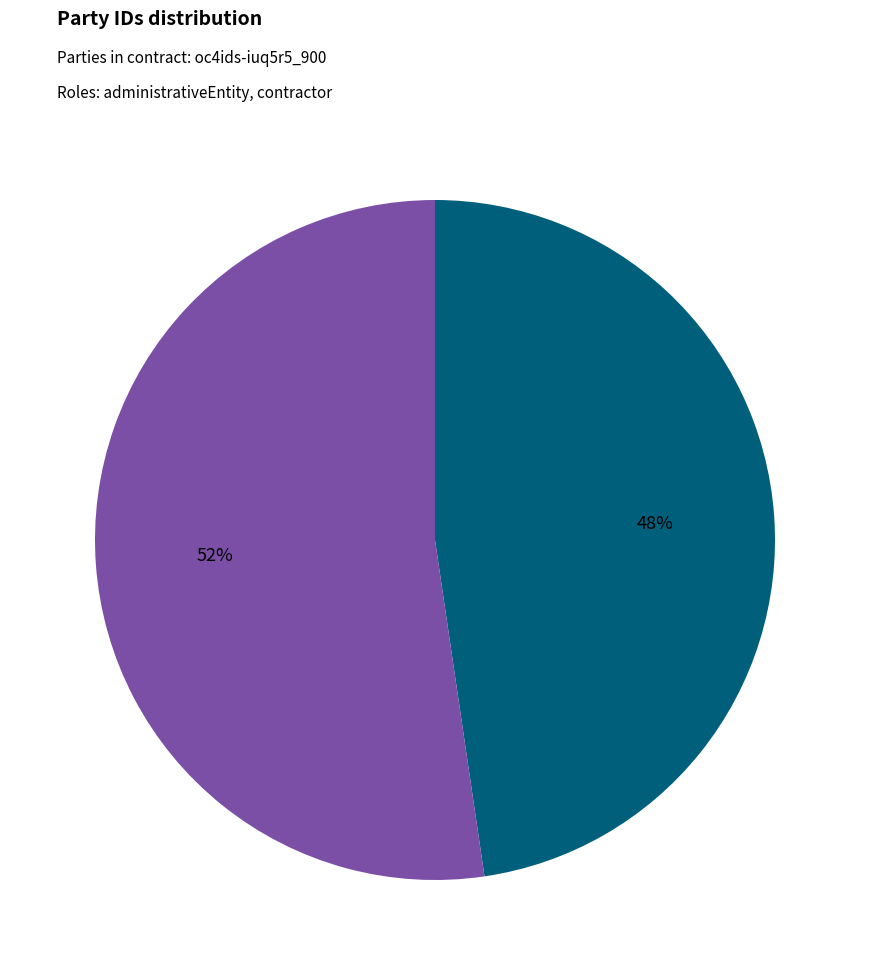

What percentage is the Dowa District Council slice, to the nearest percent?

48%